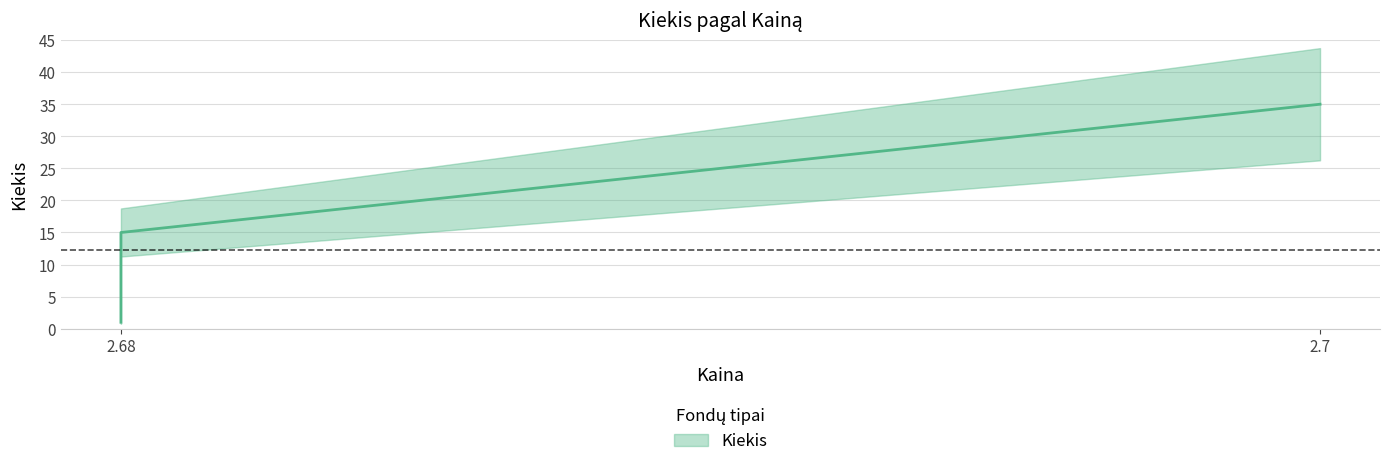

How many interior local valleys (lower than both neighbors) does the data have?

2